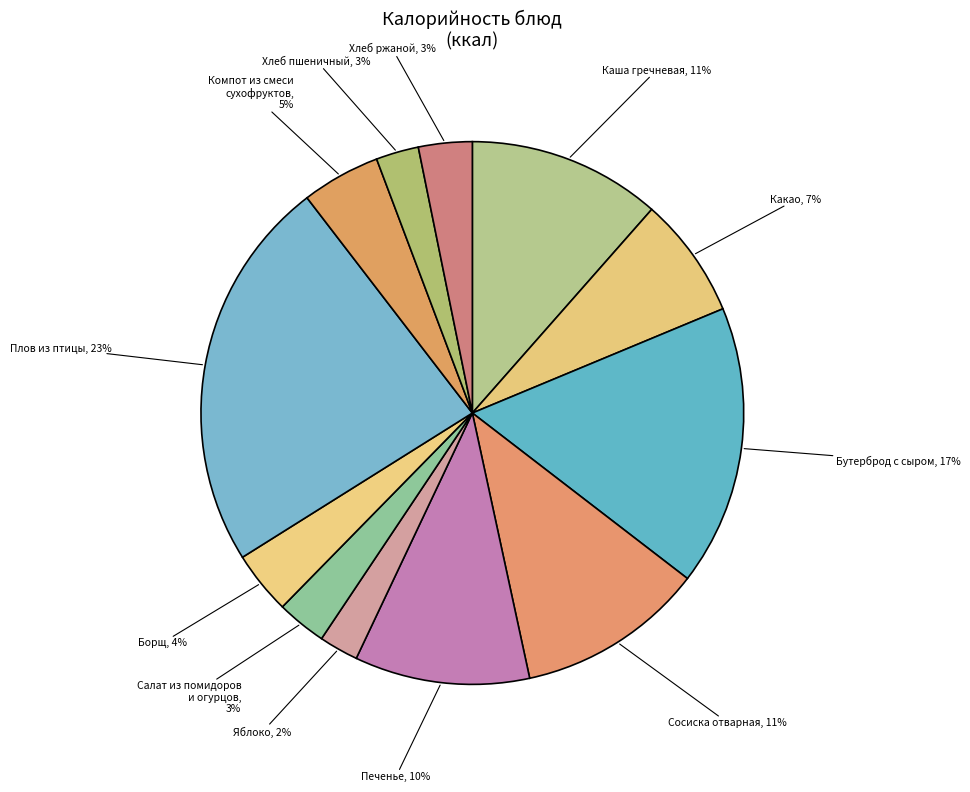

Is it true that Хлеб ржаной is 3% of the pie?

True